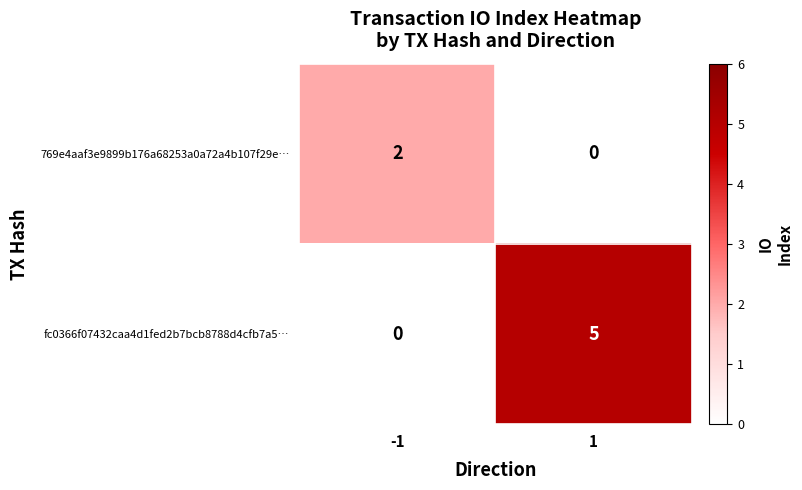

Is the value of fc0366f07432caa4d1fed2b7bcb8788d4cfb7a5… at -1 greater than the value of 769e4aaf3e9899b176a68253a0a72a4b107f29e… at -1?

No